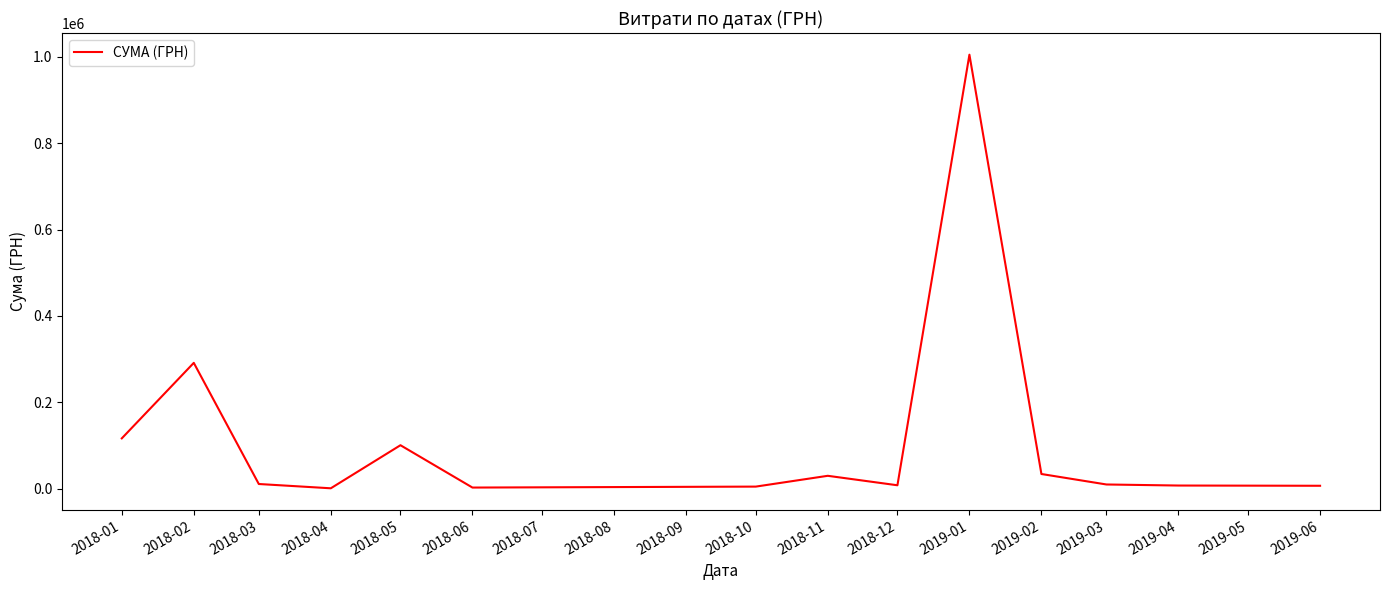

At which label is the value closest to 503002?

2018-02